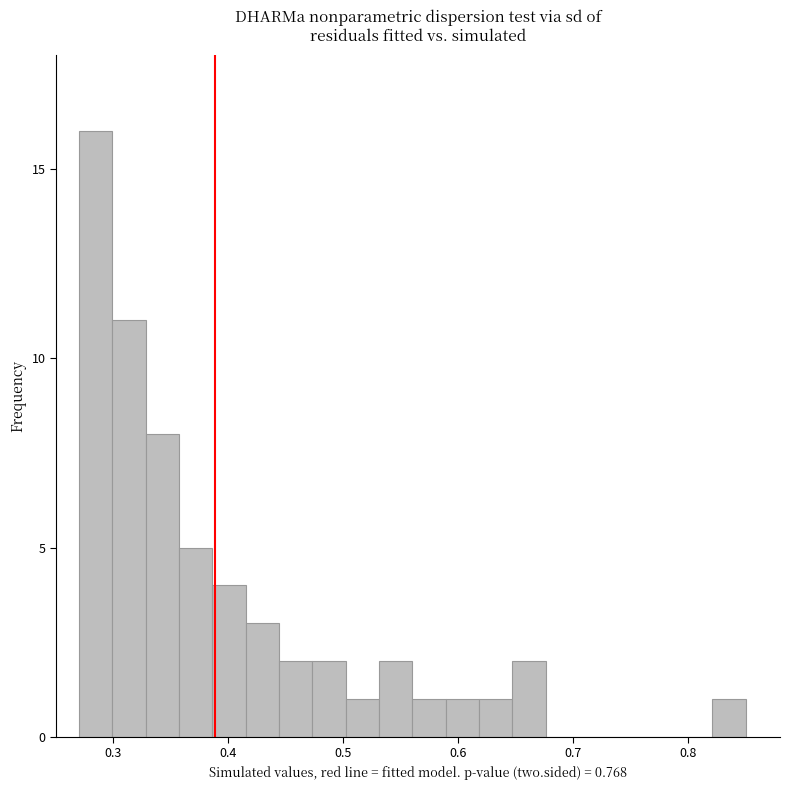

Around what value on the x-axis is the tallest bar? Give the approximate position of its centre, as read against the axis.

0.28